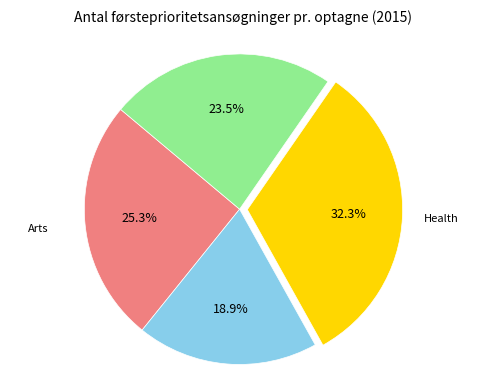

Is there a majority slice in this chart?

No